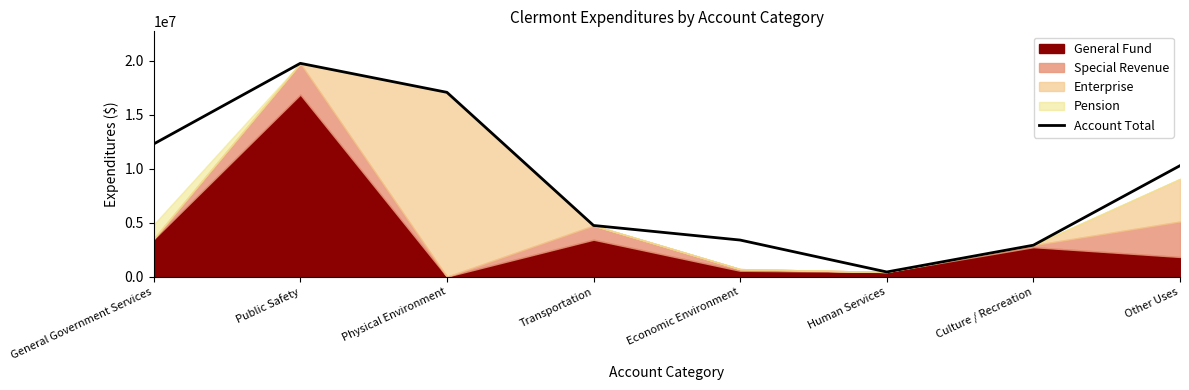

The value at Economic Environment is 3388091. True or false?

True